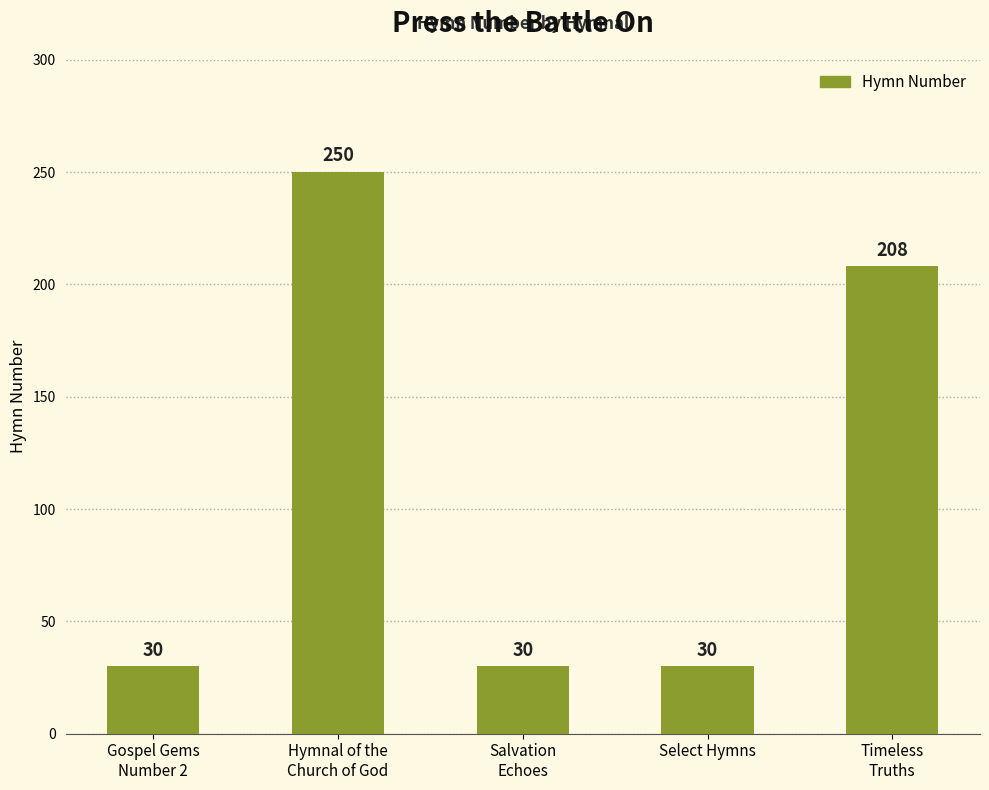

Are the bars horizontal?

No